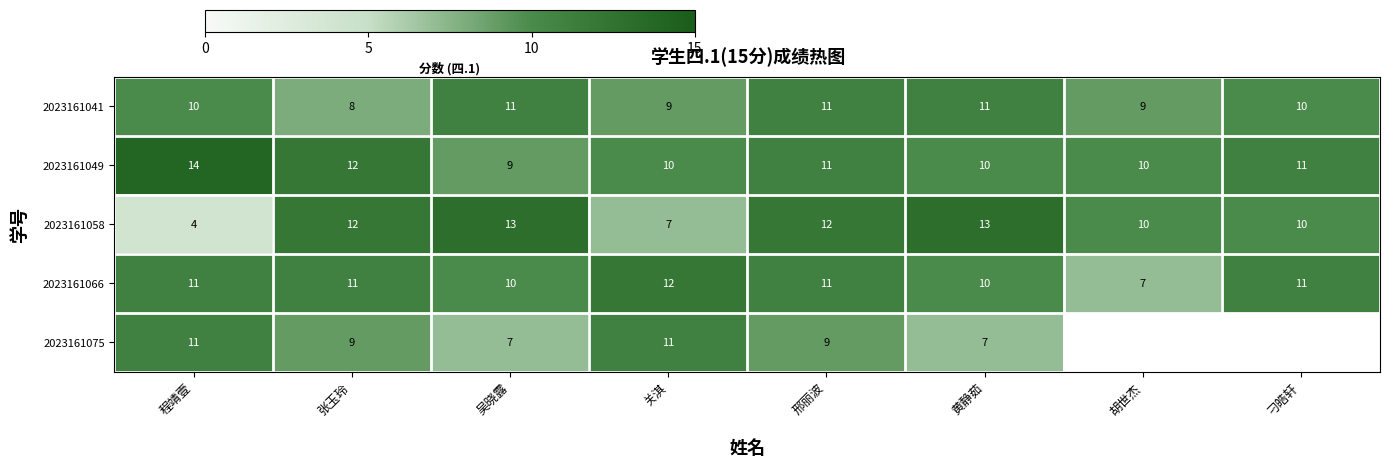

Between 程靖壹 and 关淇, which is larger?

程靖壹